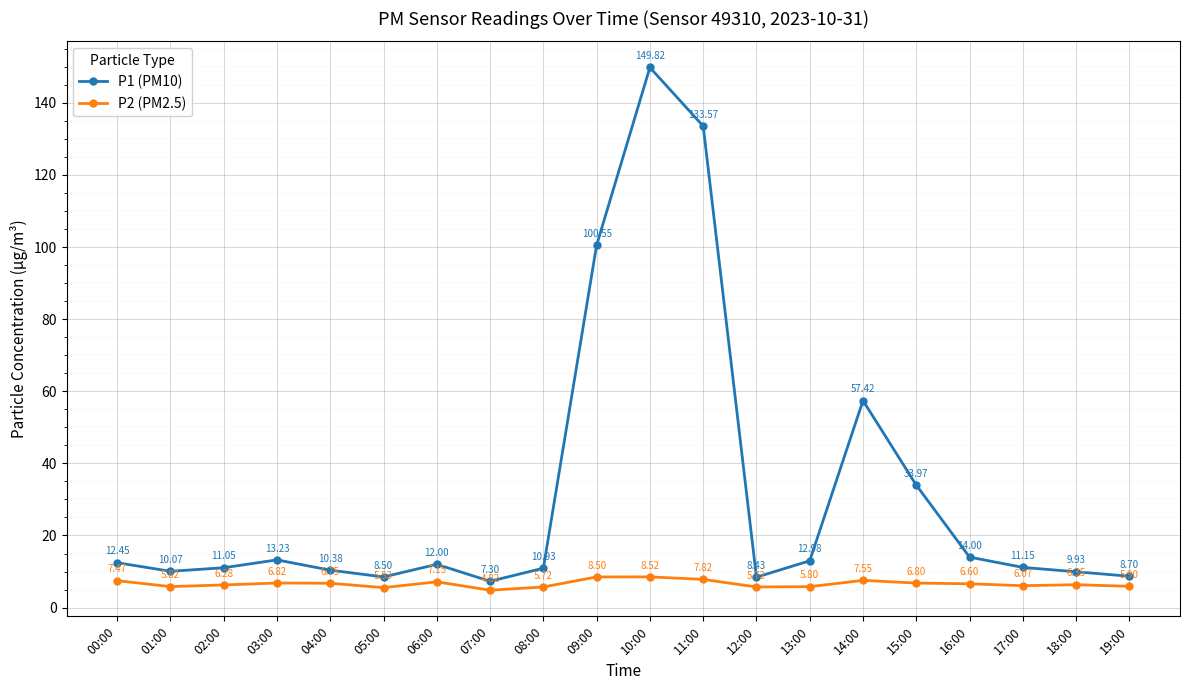

What is the sum of all P1 (PM10) values?

636.4